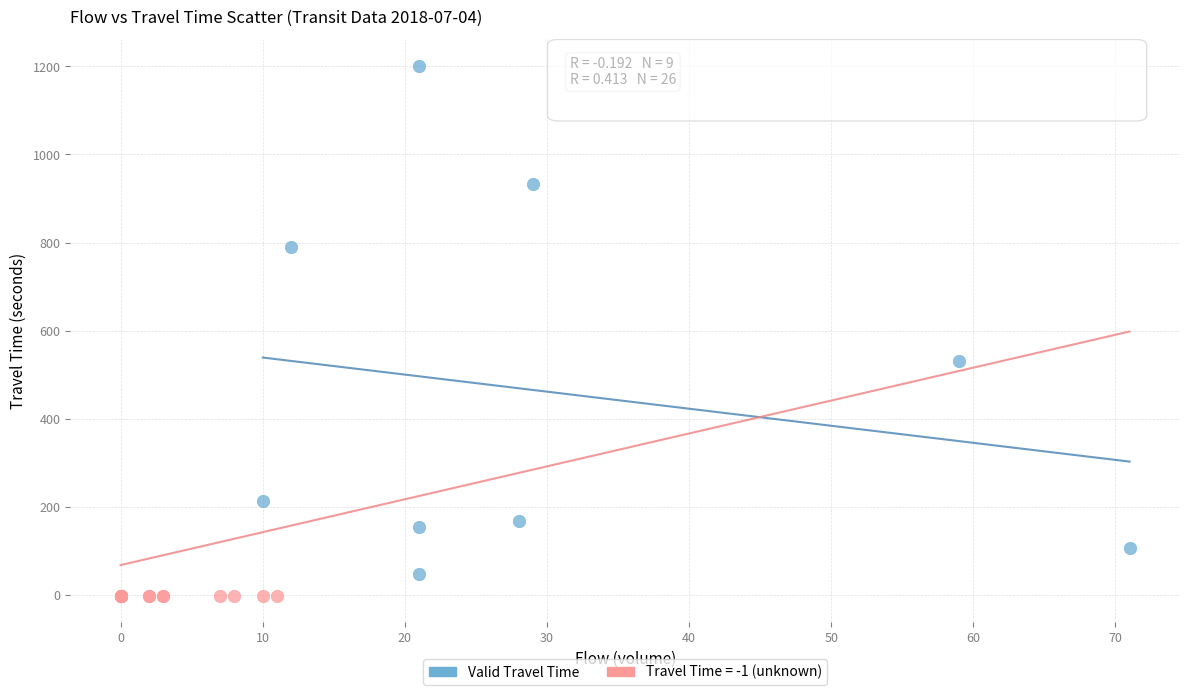

Which series reaches the maximum Y coordinate?

Valid Travel Time